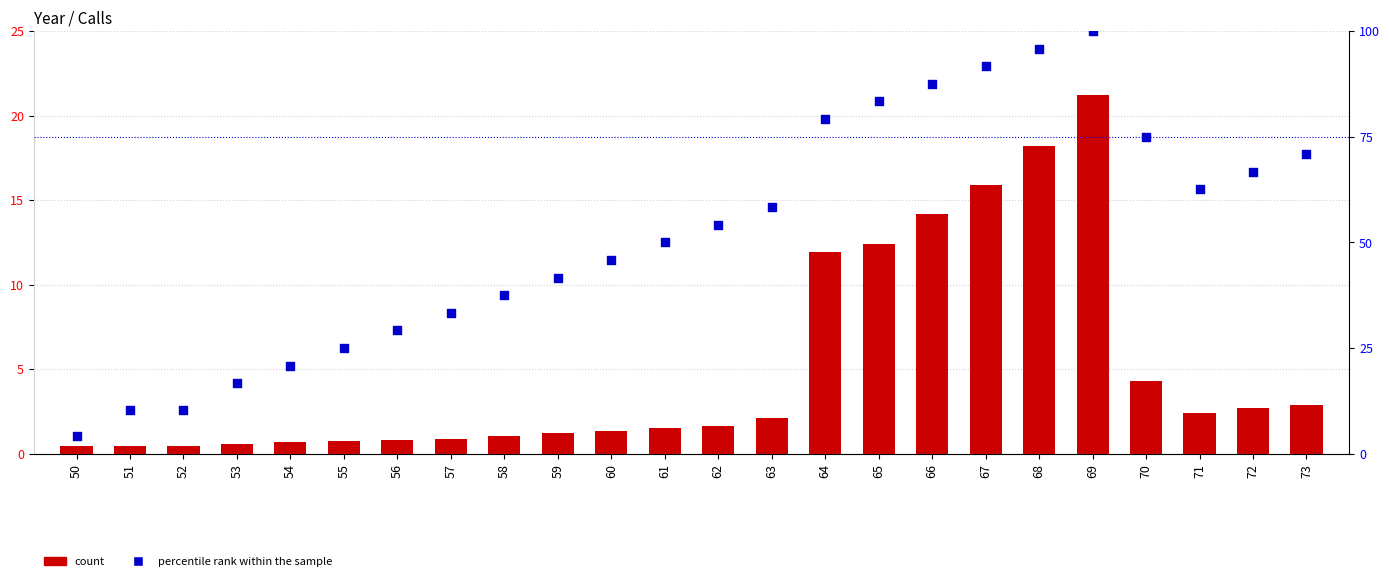

Is the value of count at 70 greater than the value of percentile rank within the sample at 51?

No